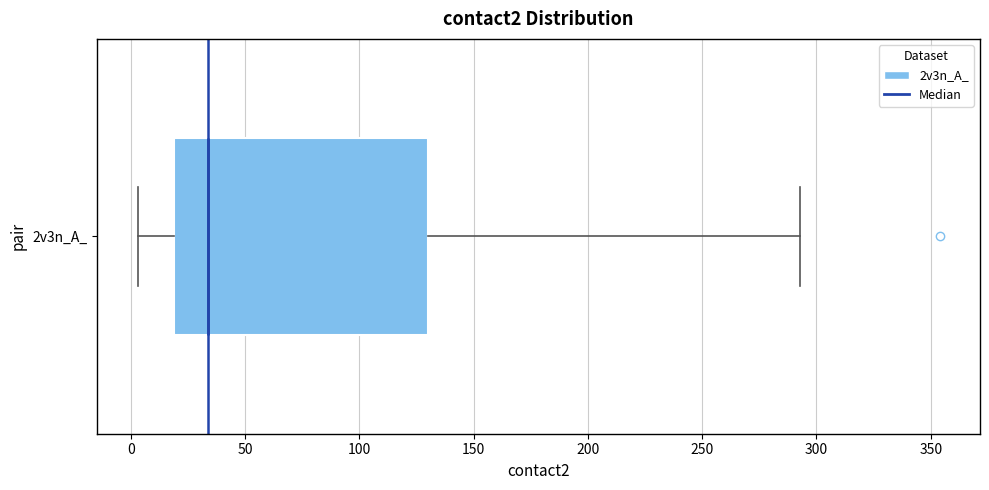

Transcribe this box plot: give where the median line is, the range the box spans, and where the two whiskers end, as read against the x-axis. The values are not printed on the chart, so give them approximately, as read against the axis.

median 35, box 20 to 130, whiskers 5 to 295